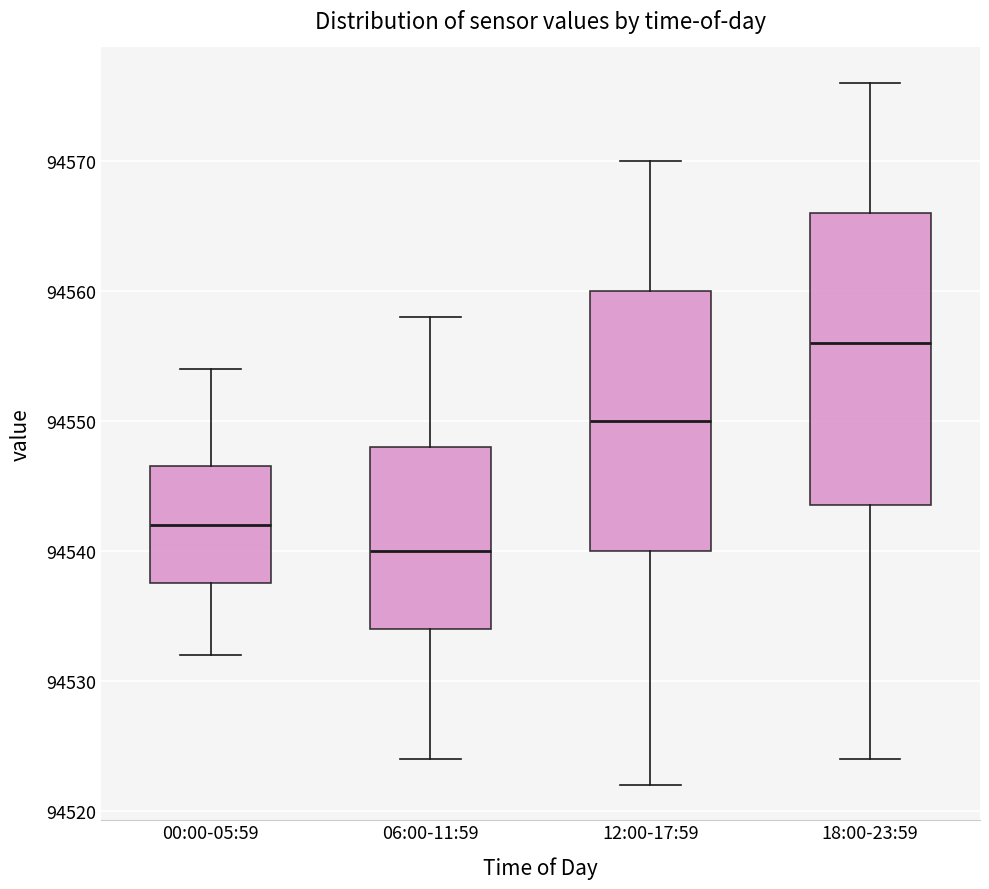

Where is the upper edge of the box for 18:00-23:59 on the y-axis? The values are not printed on the chart, so give them approximately, as read against the axis.

94566